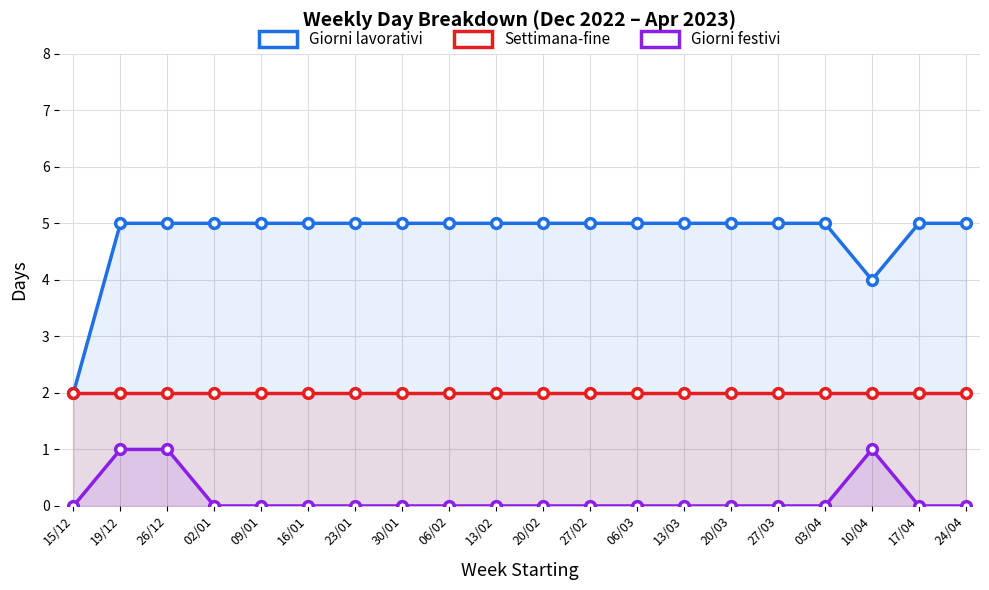

How many Giorni festivi values are between 0 and 1?

20